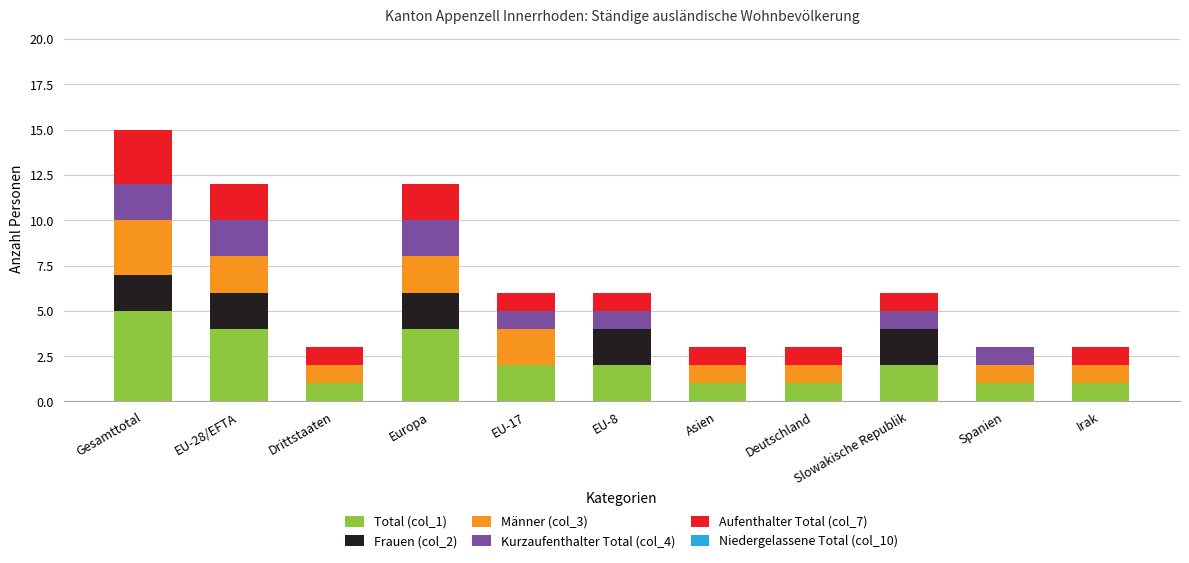

Which category has the highest value in the Total (col_1) series?

Gesamttotal